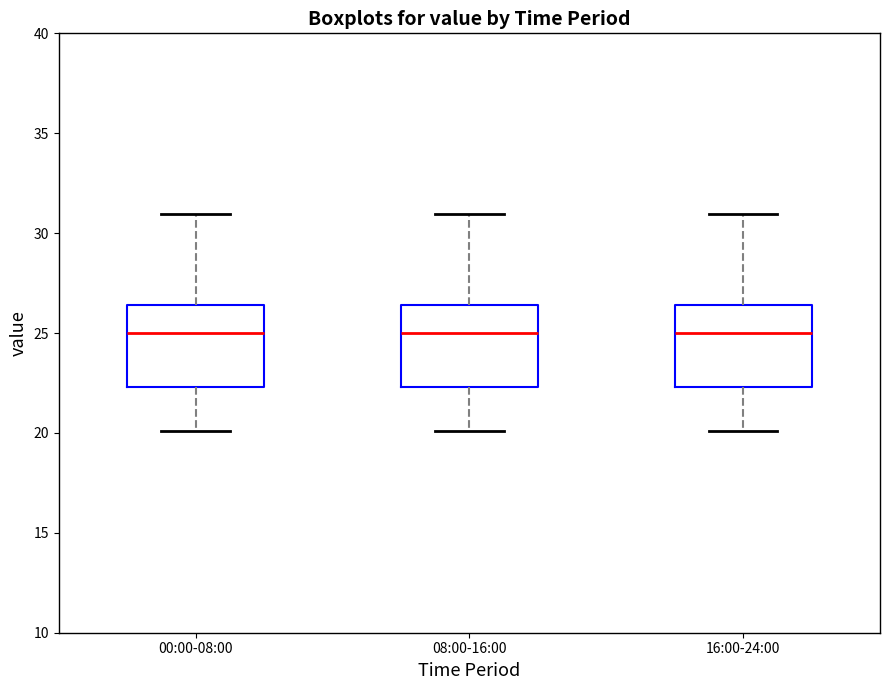

Where does the median line of the box for 00:00-08:00 sit on the y-axis? The values are not printed on the chart, so give them approximately, as read against the axis.

25.0